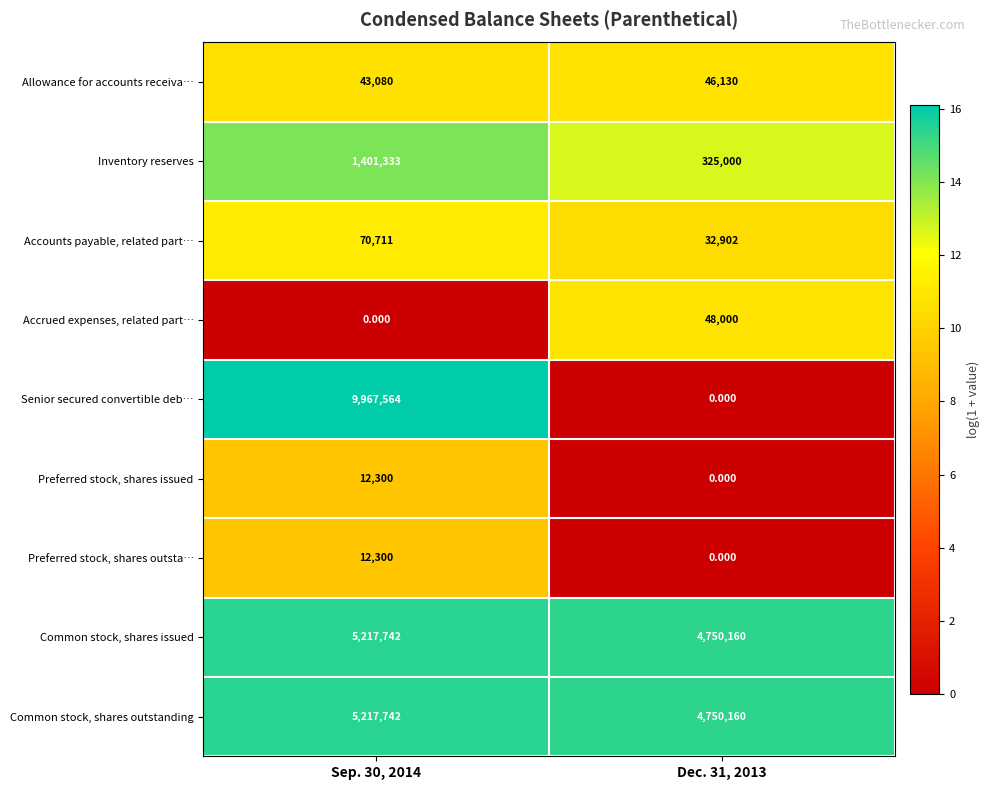

How many values in Preferred stock, shares outsta… are above zero?

1